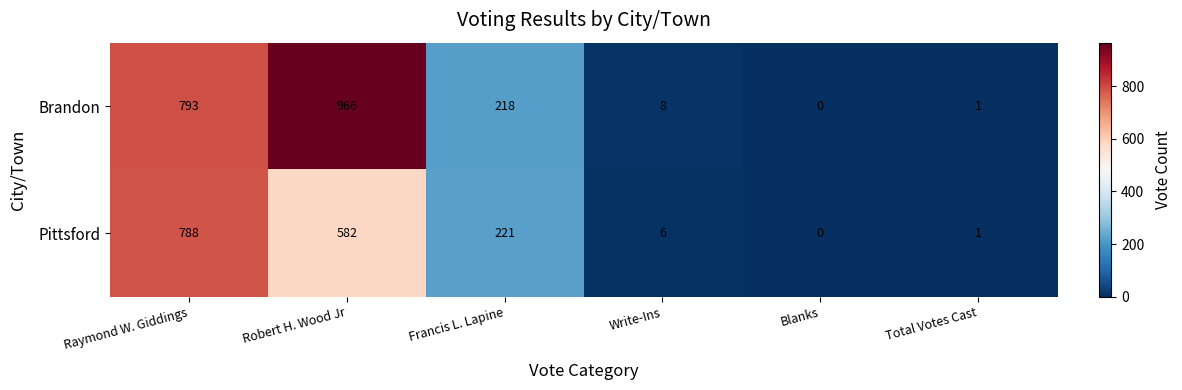

Is it true that Brandon equals 0 at Blanks?

True